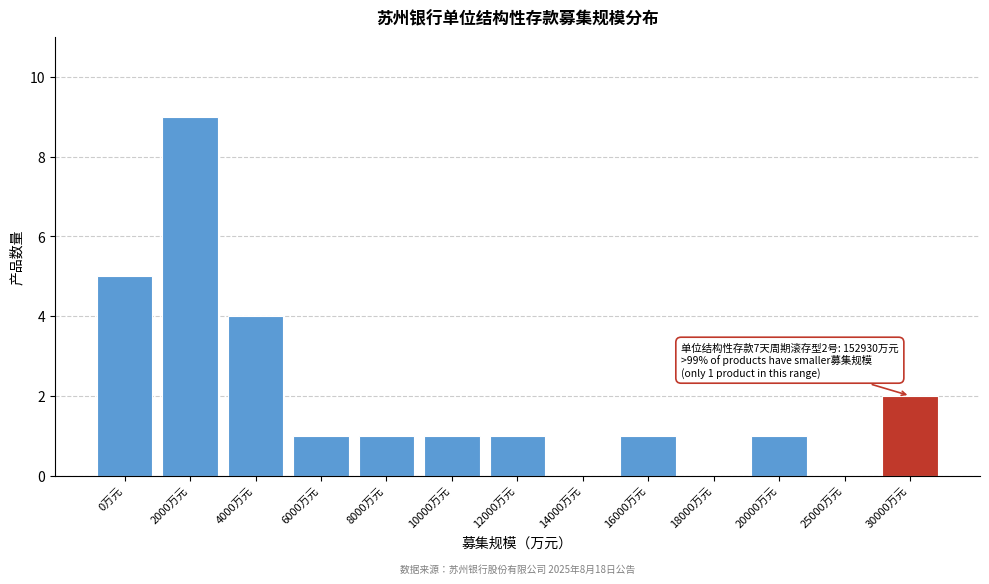

Reading left to right, what are all the values shown in this chart?

0万元=5	2000万元=9	4000万元=4	6000万元=1	8000万元=1	10000万元=1	12000万元=1	14000万元=0	16000万元=1	18000万元=0	20000万元=1	25000万元=0	30000万元=2